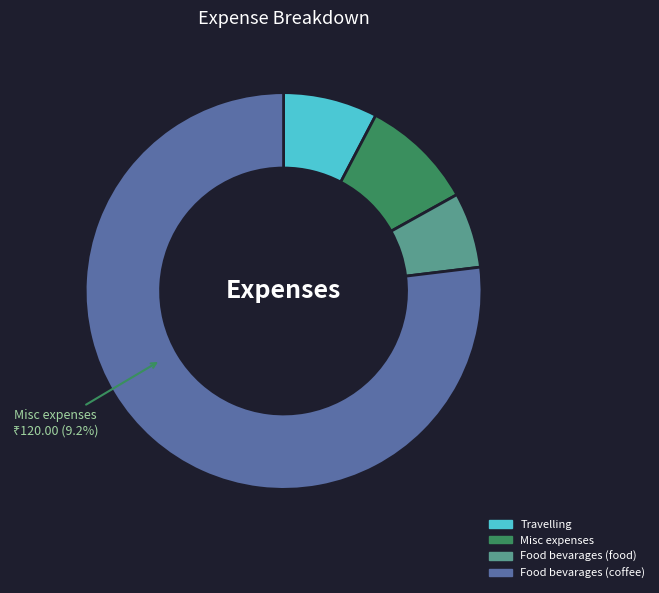

To the nearest percent, what is the average slice percentage?

25%